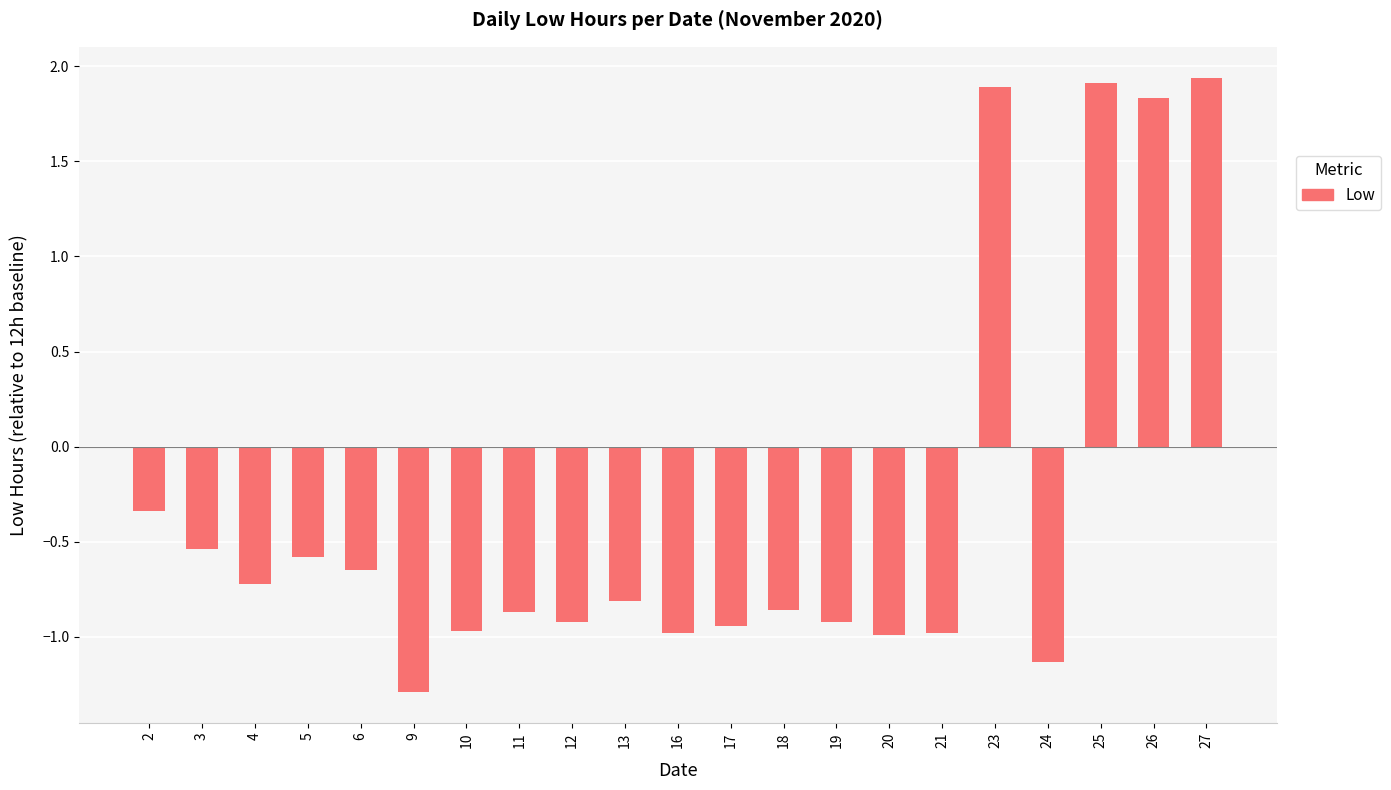

Which has a higher value, 12 or 27?

27